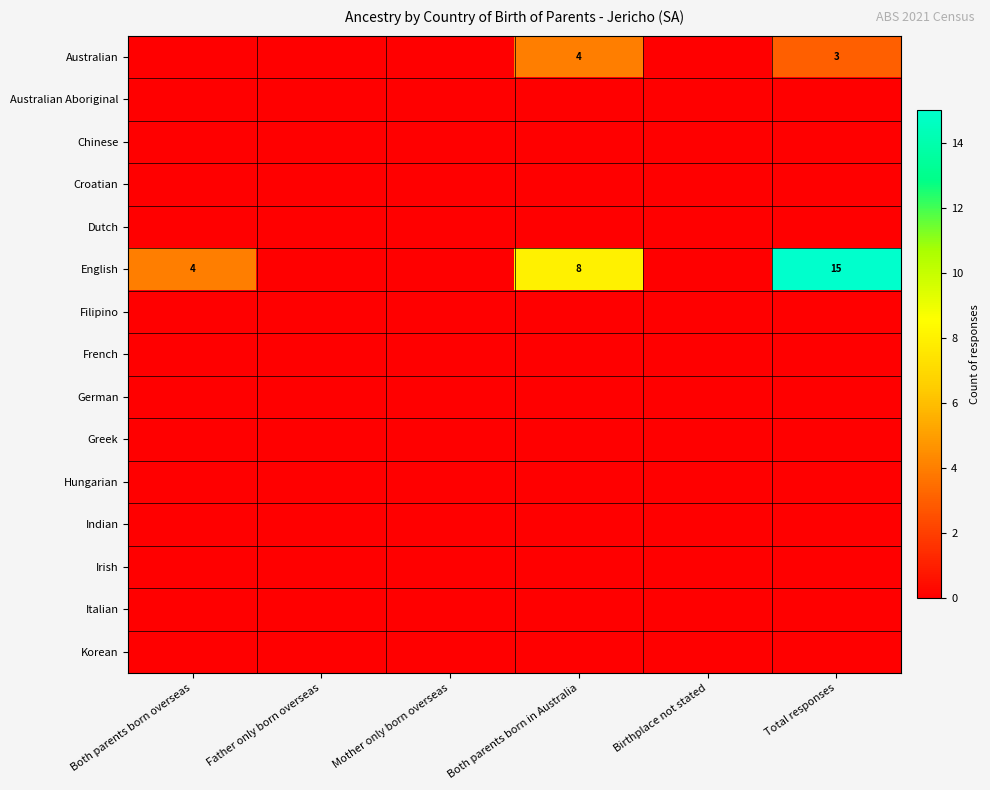

What is the greatest value displayed?

15